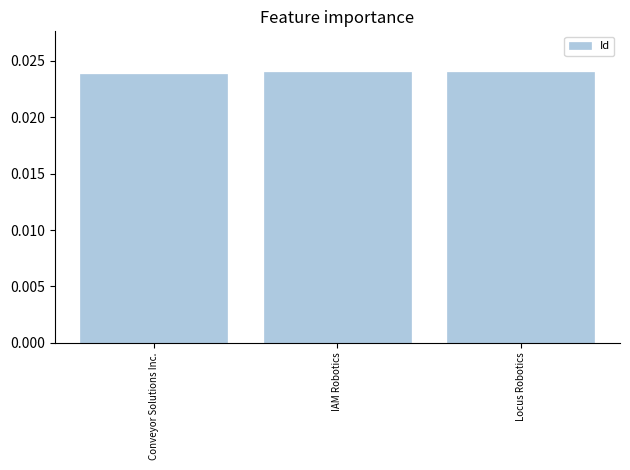

What position from the right is Conveyor Solutions Inc.?

3